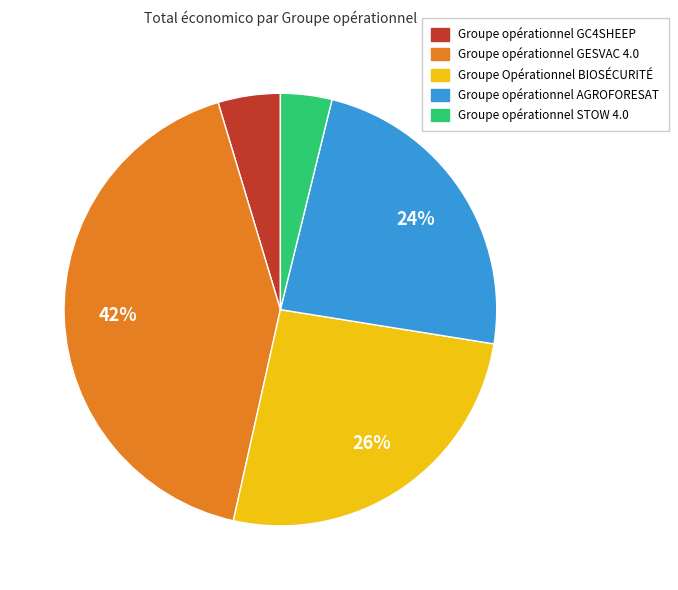

Which has a higher value, Groupe opérationnel AGROFORESAT or Groupe opérationnel GESVAC 4.0?

Groupe opérationnel GESVAC 4.0